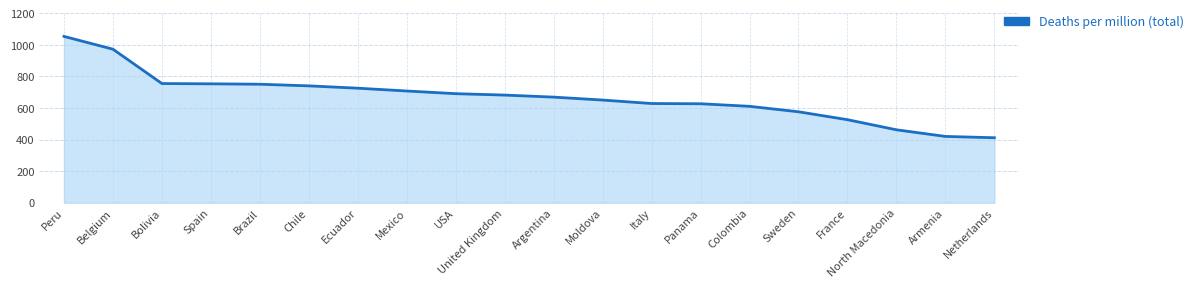

How many series are shown in this chart?

1